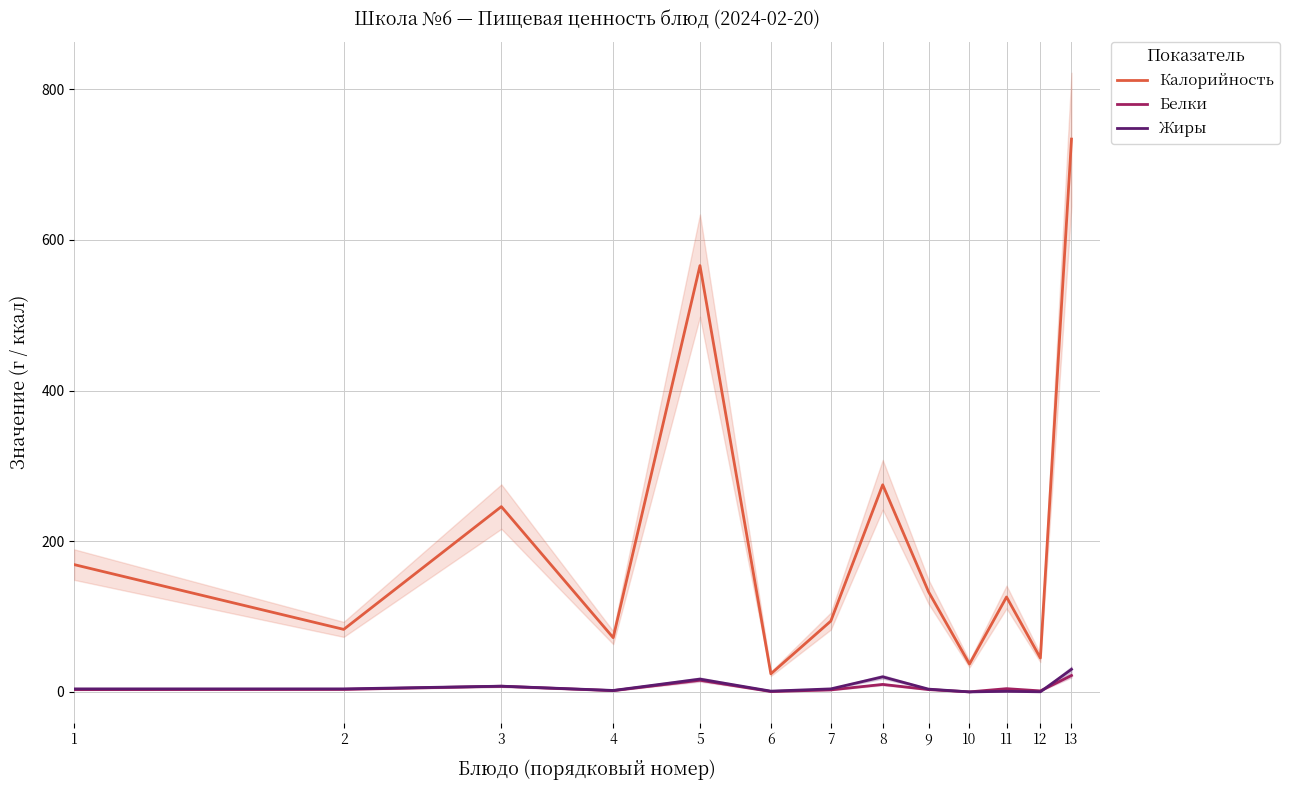

How many values in Жиры are above zero?

12